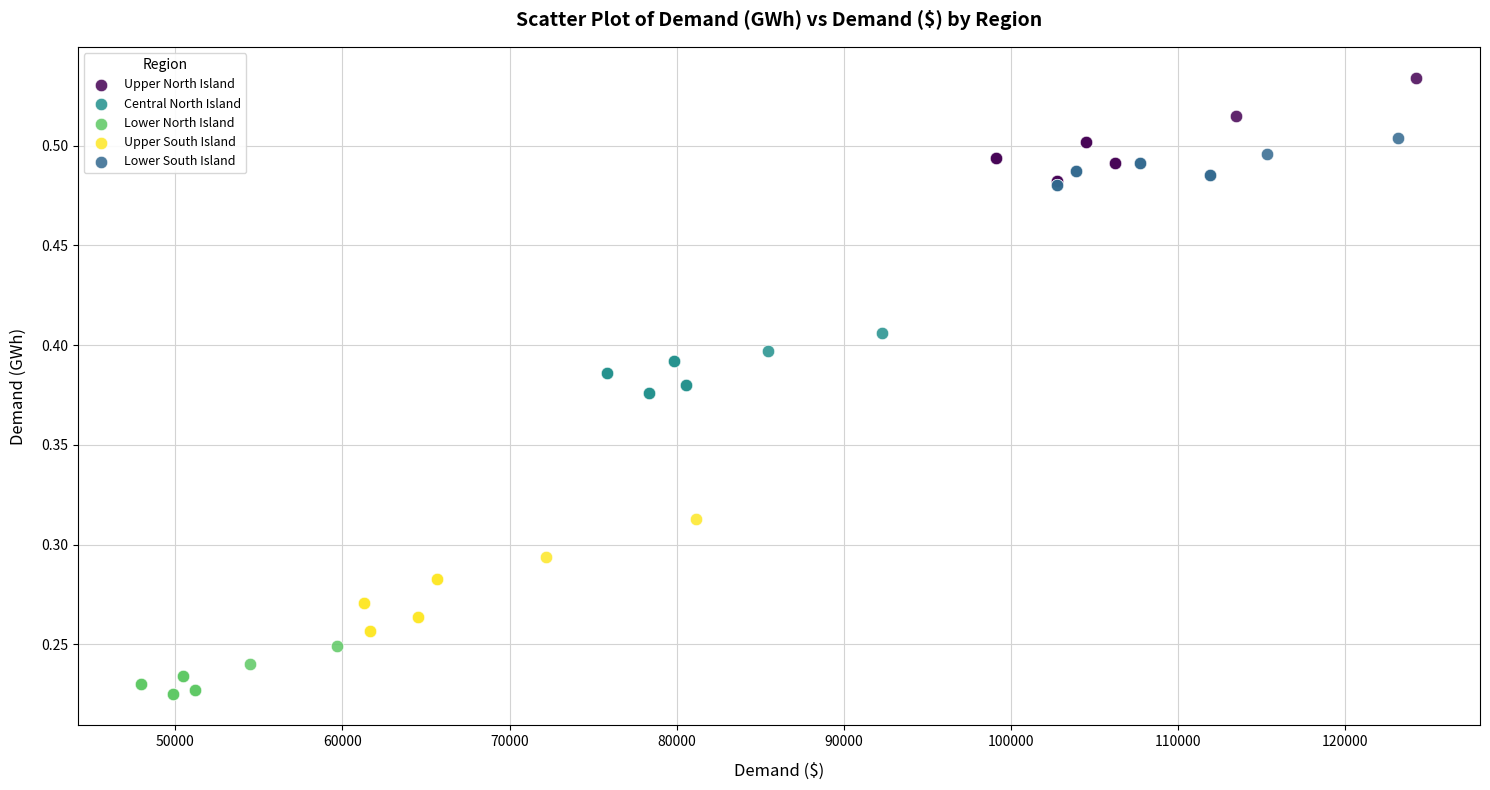

Which series contains the lowest Y value?

Lower North Island